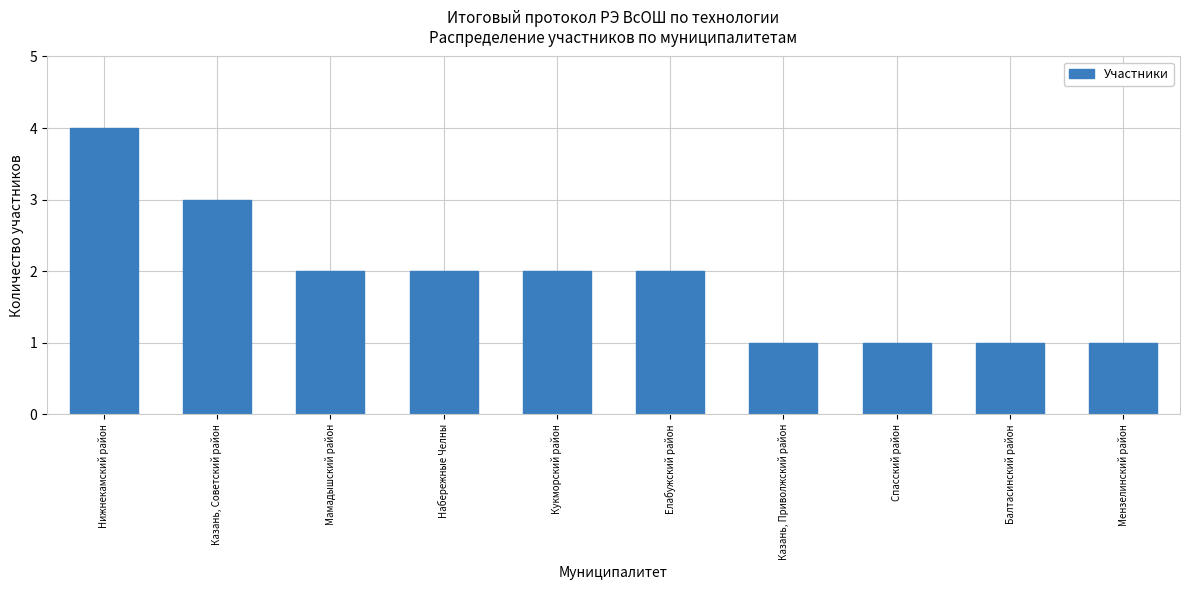

What is the difference between the maximum and minimum values?

3